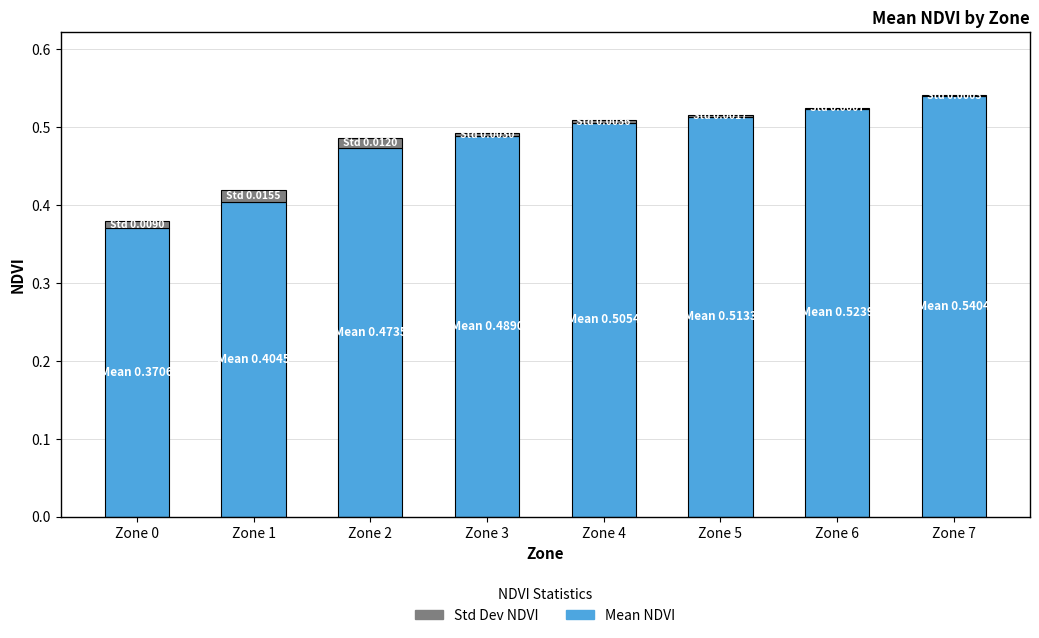

At how many categories does at least one series exceed 0?

8